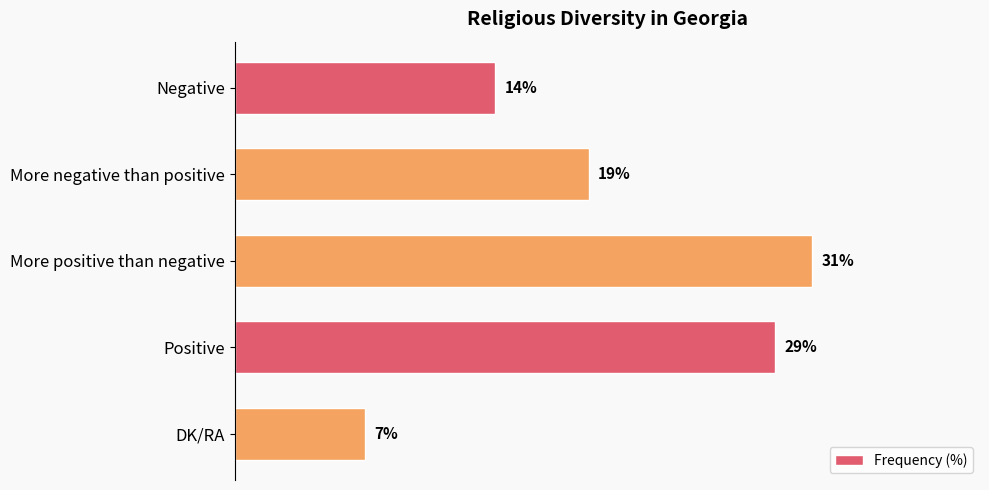

List the labels in order of value, largest first.

More positive than negative, Positive, More negative than positive, Negative, DK/RA